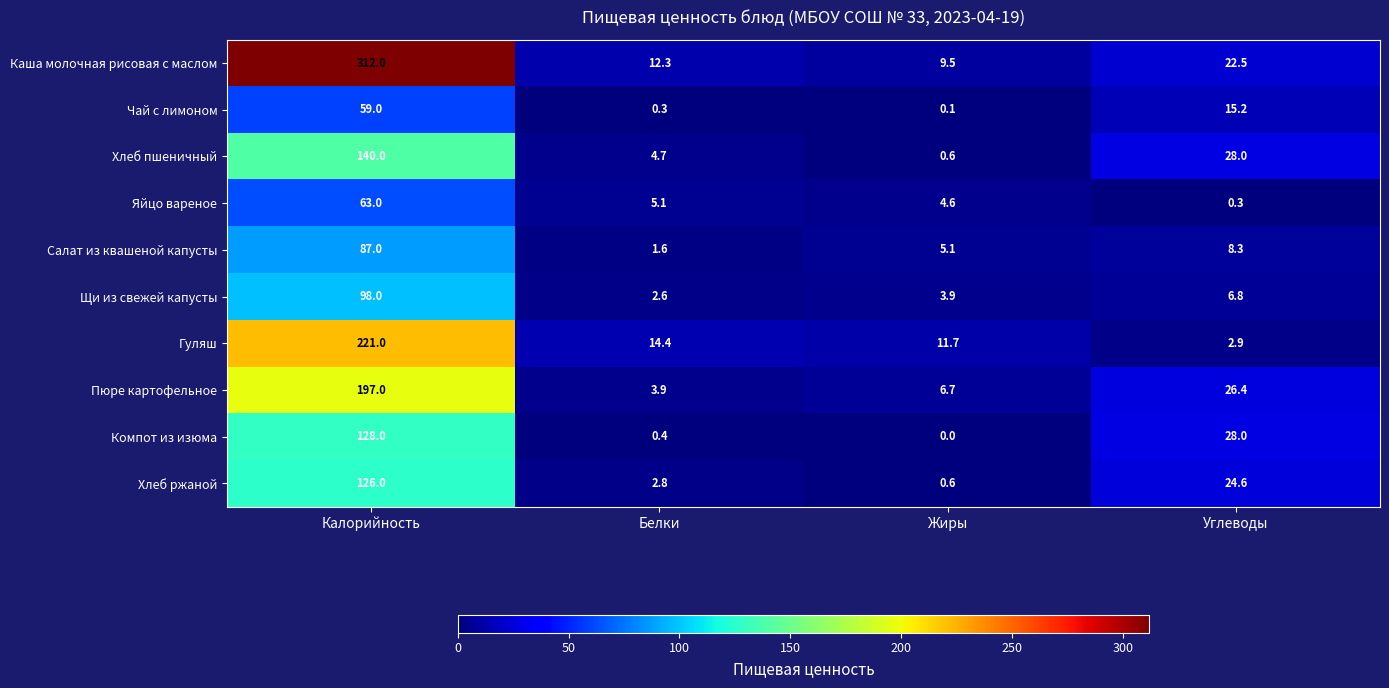

What is the sum of all Хлеб пшеничный values?

173.3